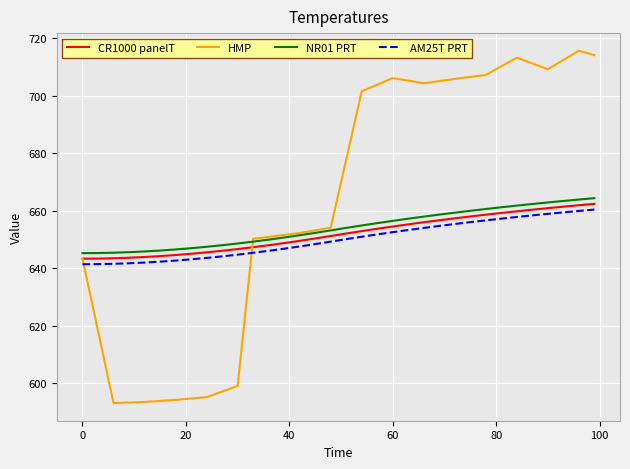

What is the greatest value displayed?

715.7